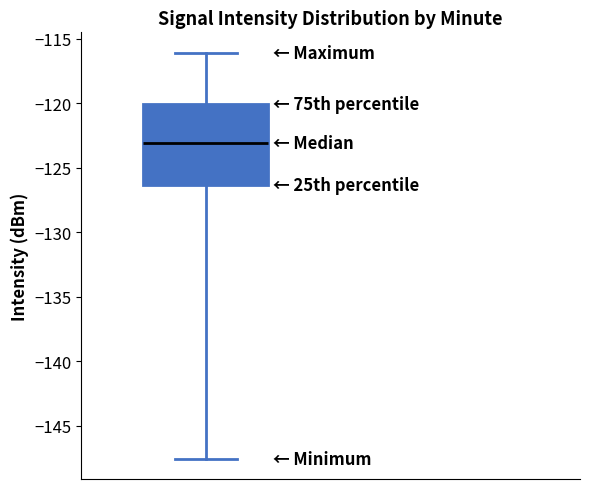

Where is the upper edge of the box on the y-axis? The values are not printed on the chart, so give them approximately, as read against the axis.

-120.0